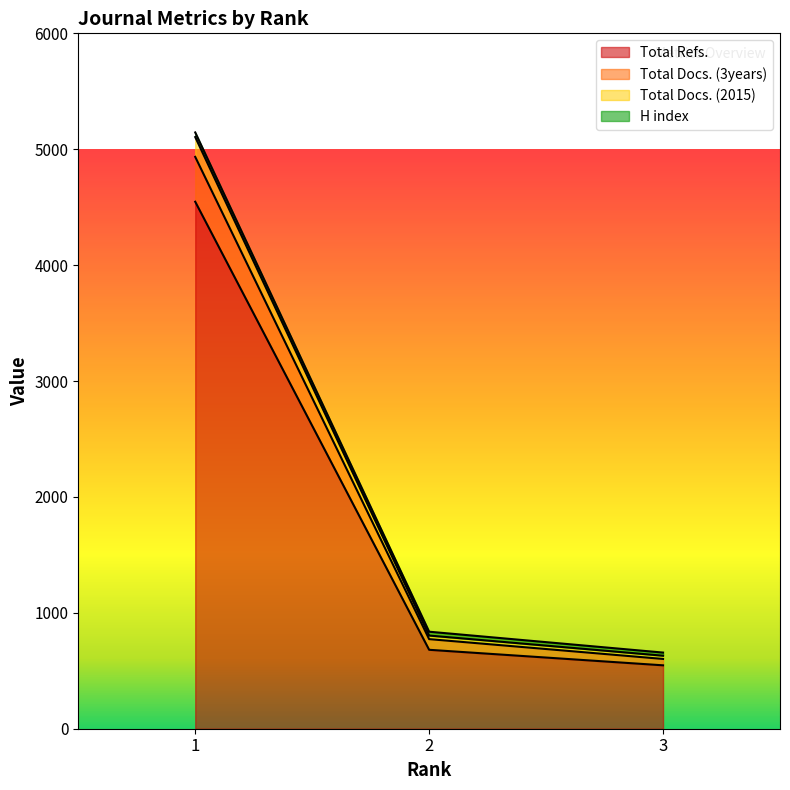

What is the maximum value for Total Refs.?

4547